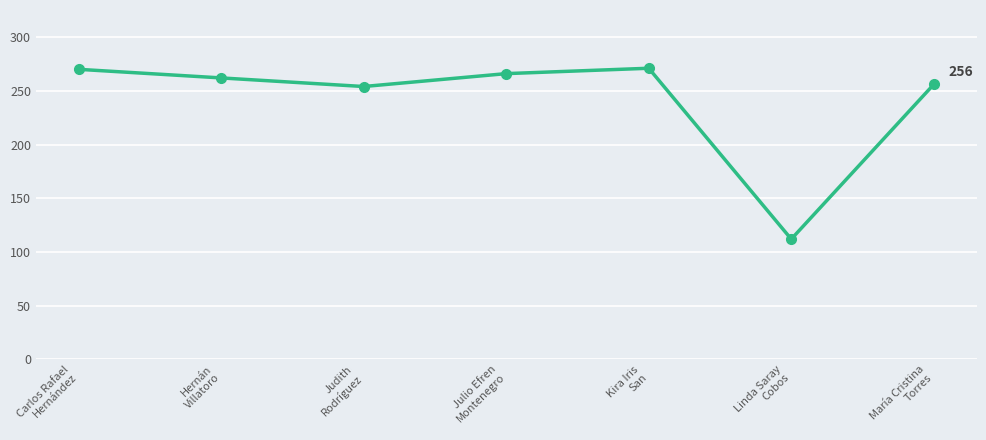

What is the minimum value shown in the chart?

112